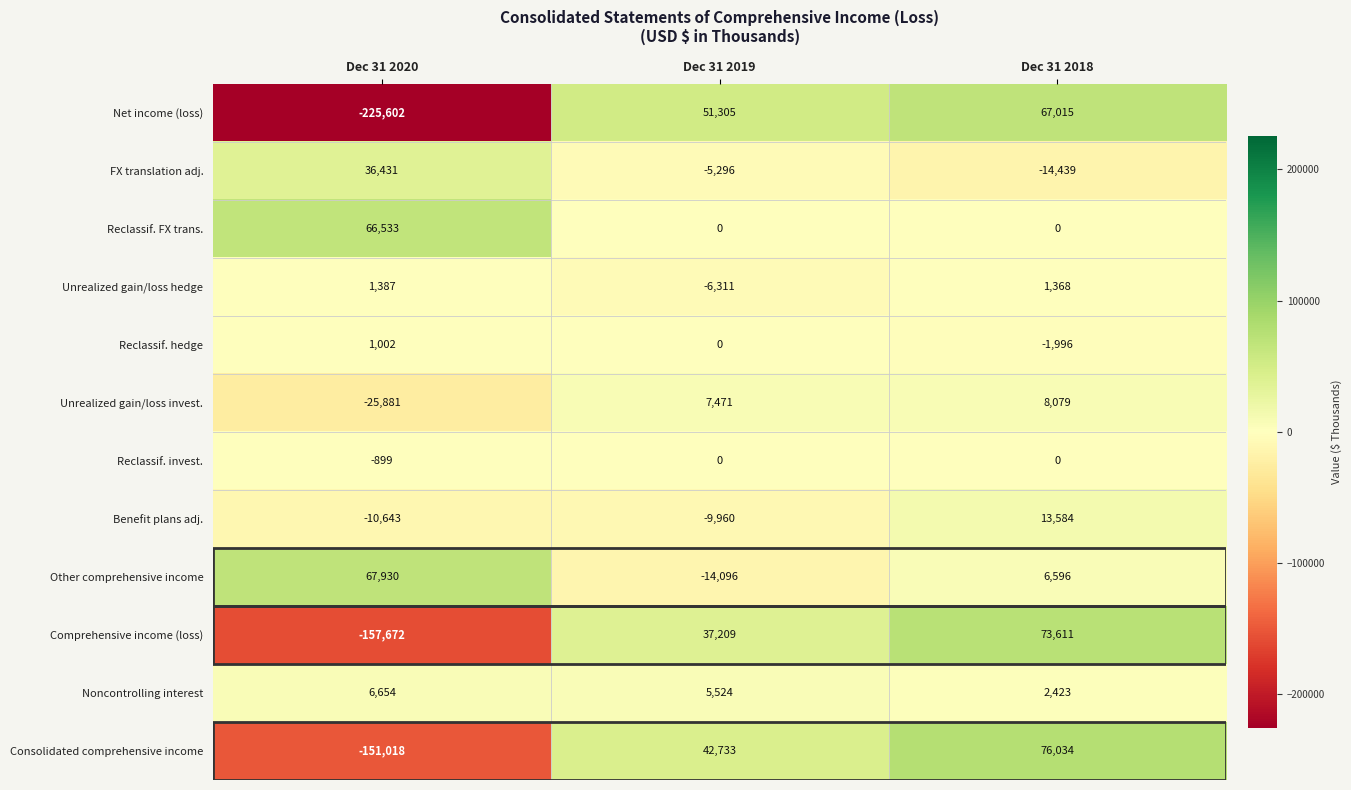

Which series has the largest total across all categories?

Reclassif. FX trans.